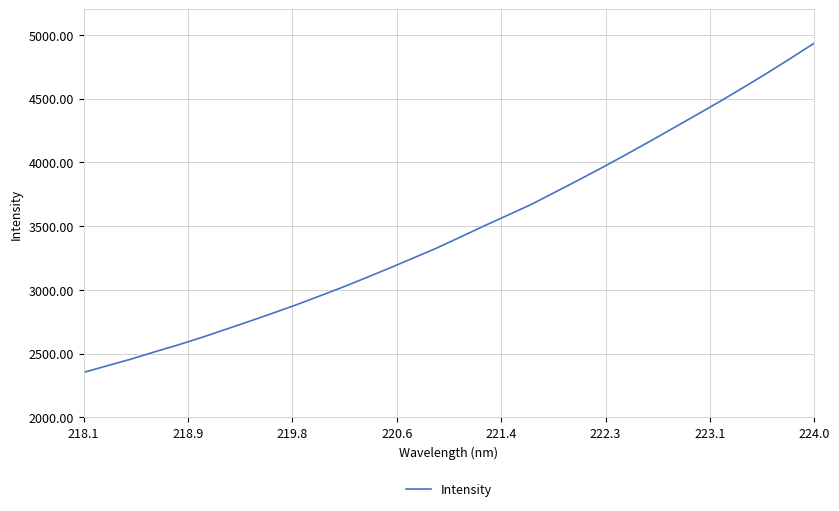

What is the minimum value shown in the chart?

2353.2